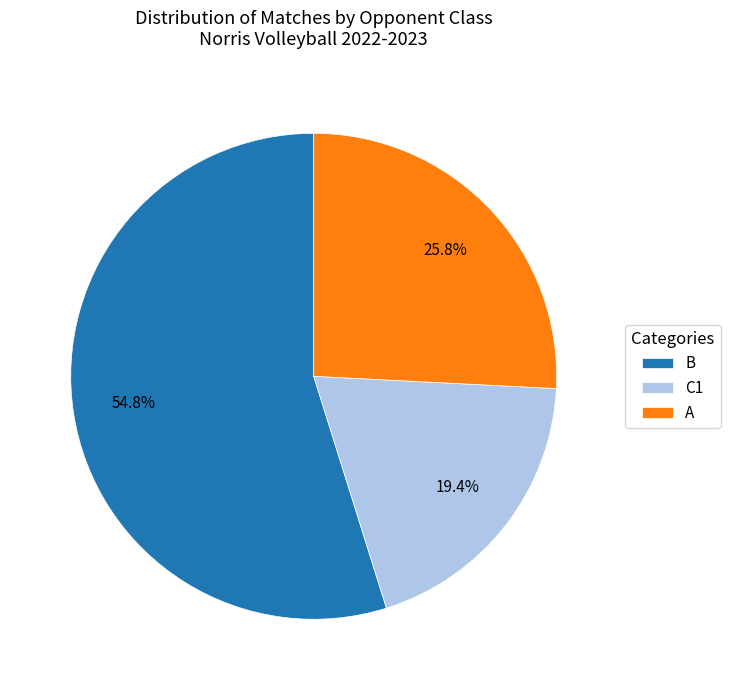

Is there any slice that represents more than half of the pie?

Yes